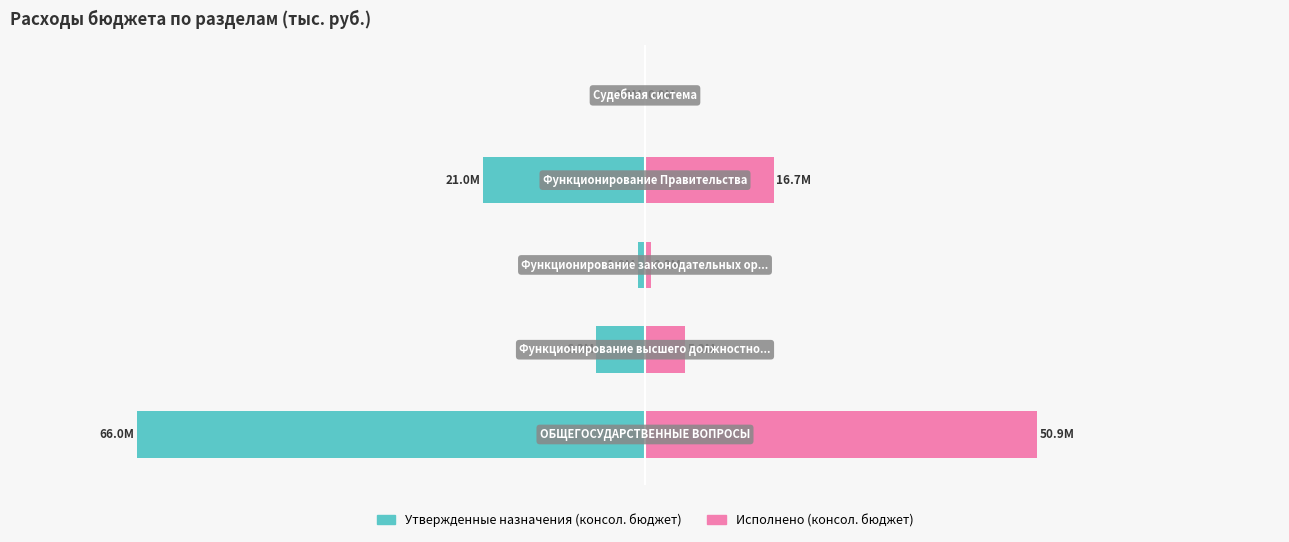

Reading left to right, list all the values displayed in this chart.

Утвержденные назначения (консол. бюджет): -66.0	-6.3	-1.0	-21.0	-0.0
Исполнено (консол. бюджет): 50.9	5.2	0.8	16.7	0.0